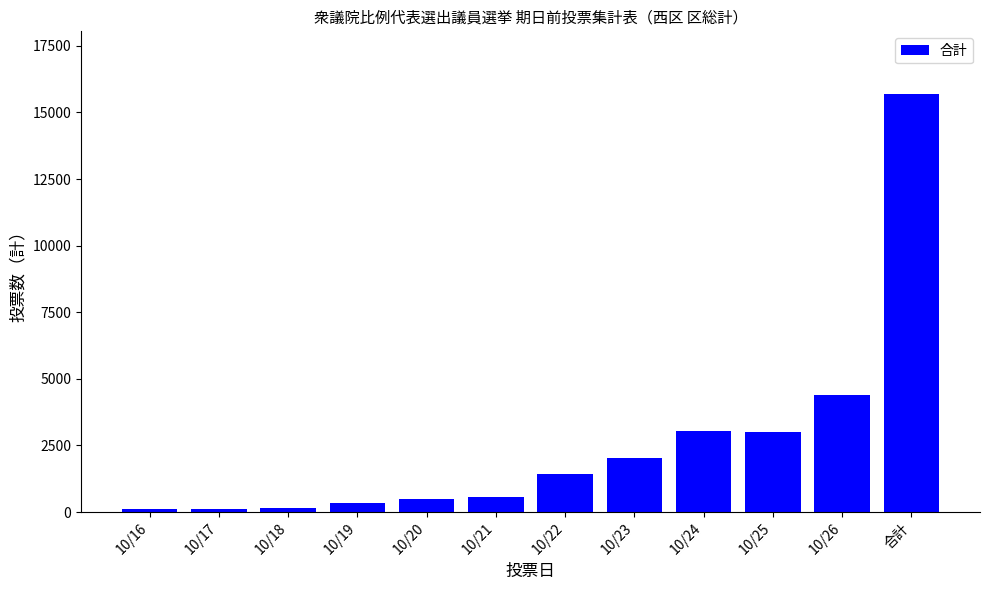

What is the change in value from 10/21 to 合計?

+15133